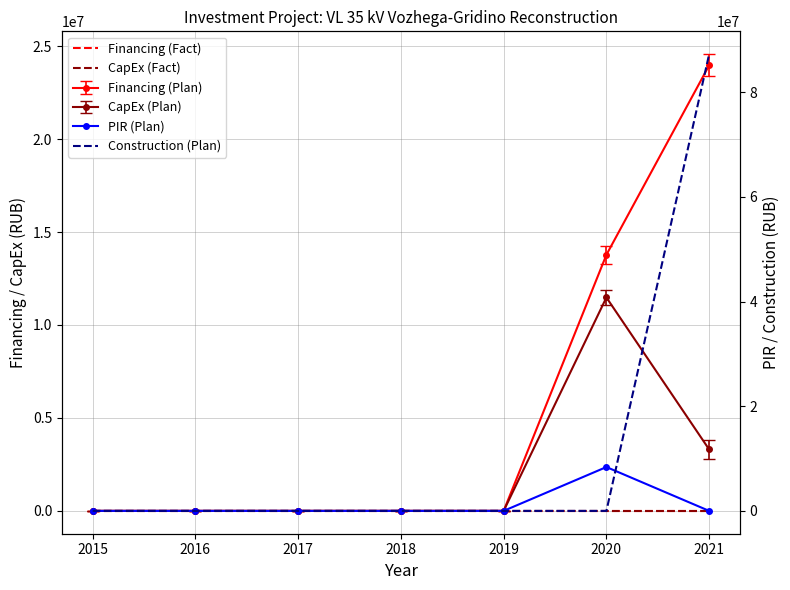

Is the value of CapEx (Fact) at 2019 greater than the value of Financing (Fact) at 2018?

No